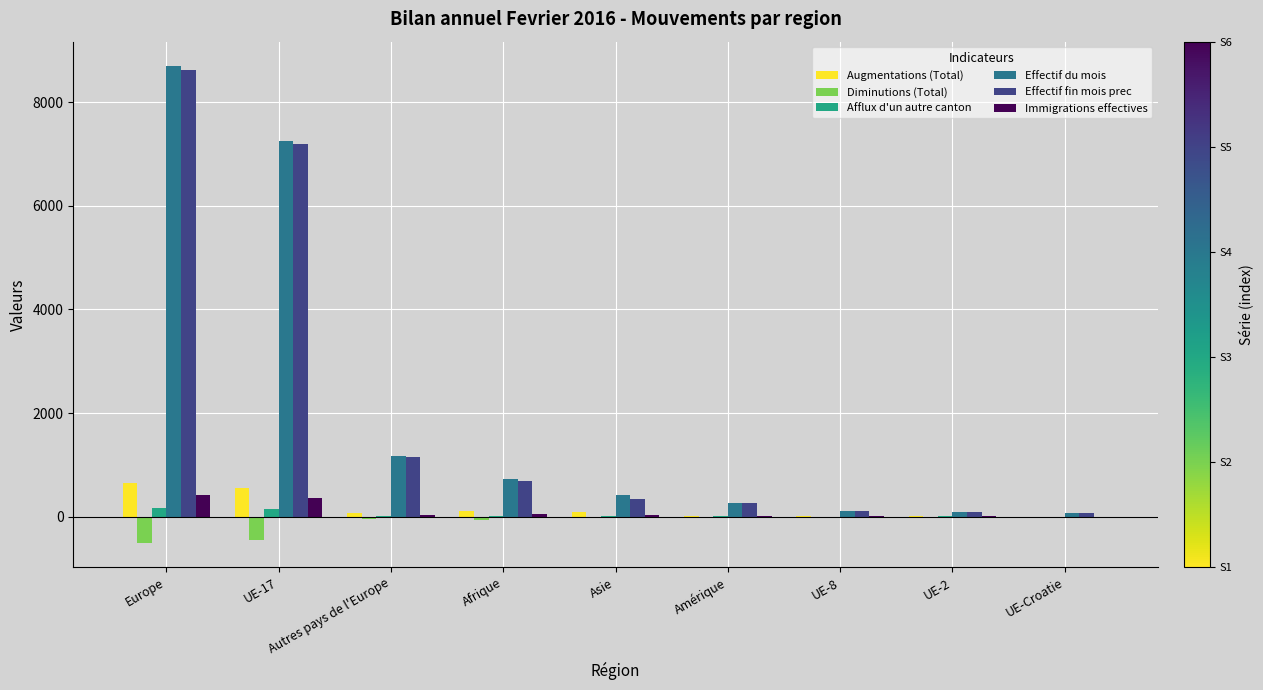

What is the average value of the Effectif du mois series?

2091